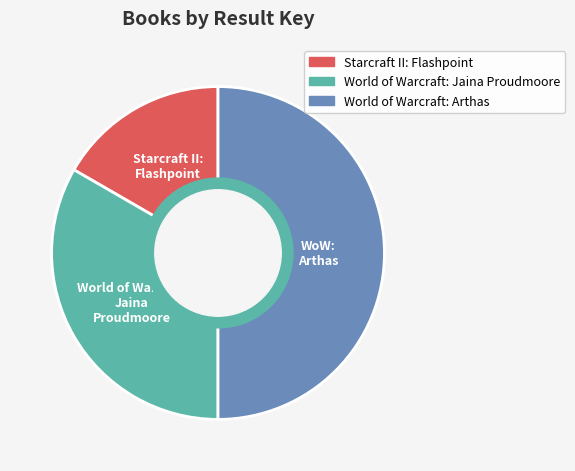

Approximately how many times larger is the value at World of Warcraft: Jaina Proudmoore compared to World of Warcraft: Arthas?

0.7